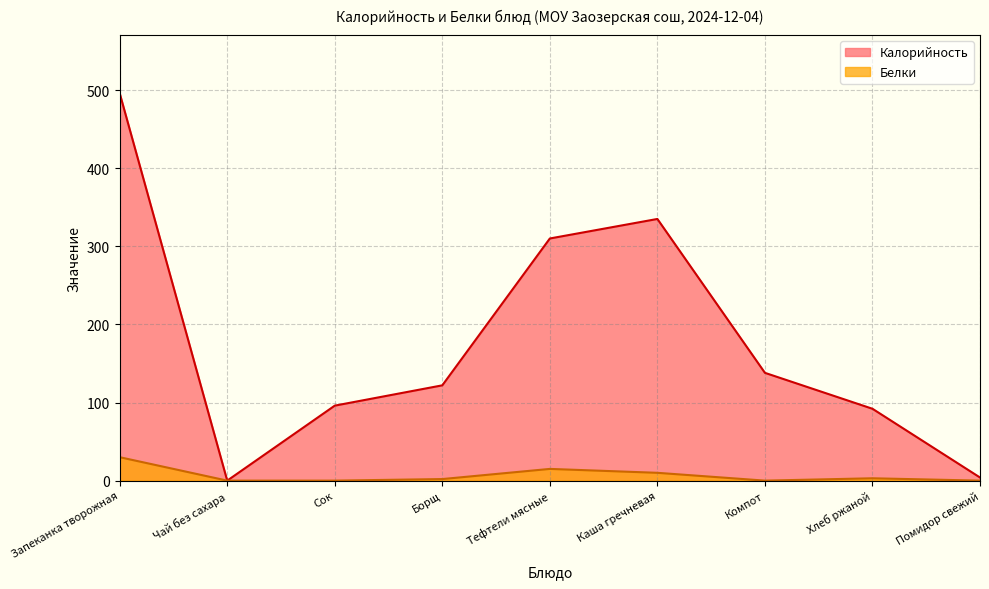

Where is the first local maximum for Белки?

Тефтели мясные